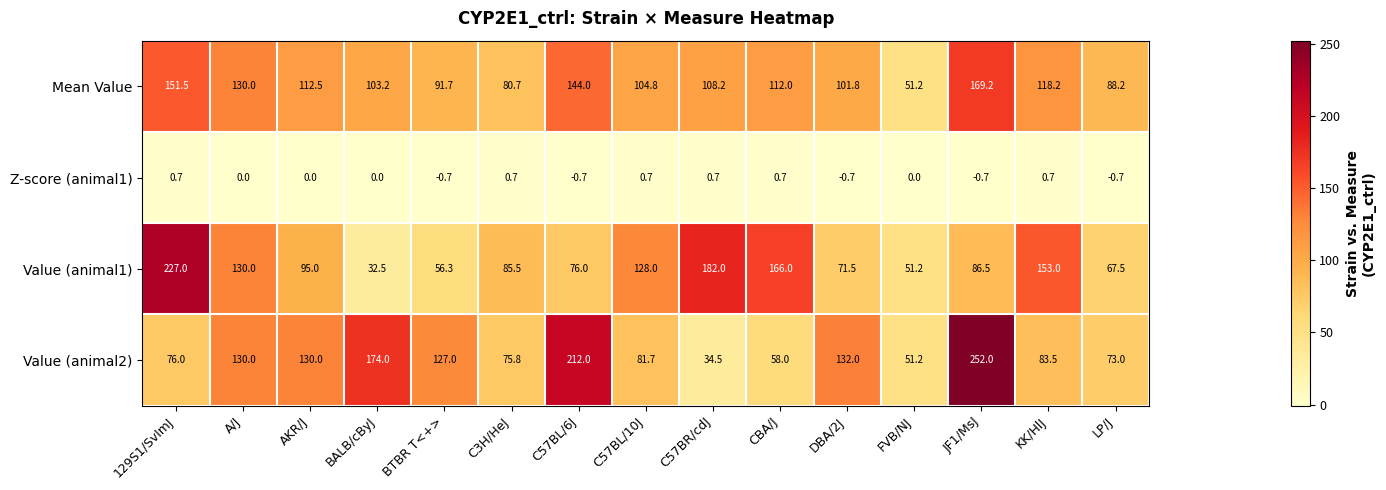

What is the sum of all Value (animal1) values?

1608.0